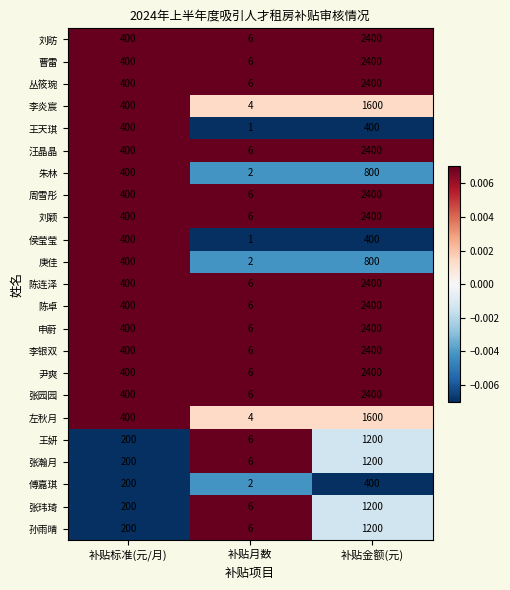

What is the spread (max minus min) of values at 补贴标准(元/月)?

200